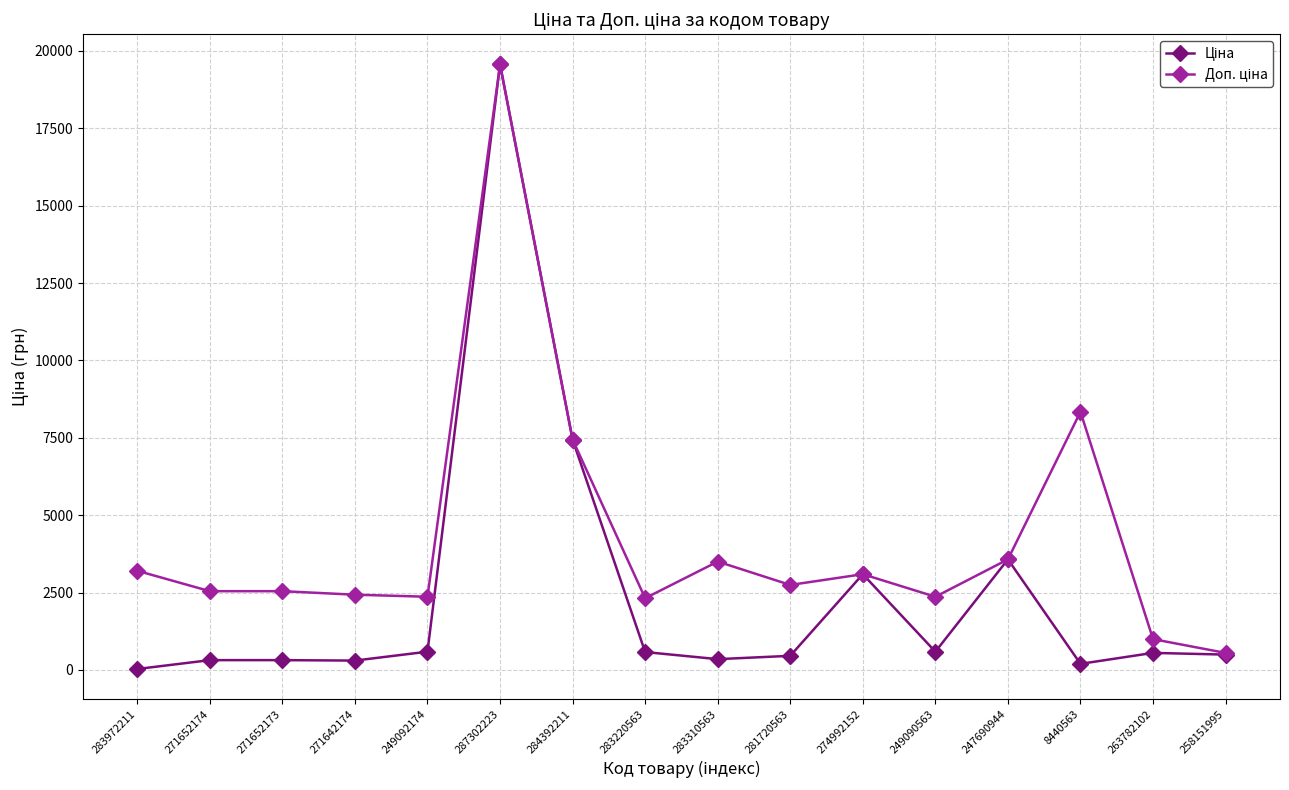

Which category has the highest value across all series?

287302223